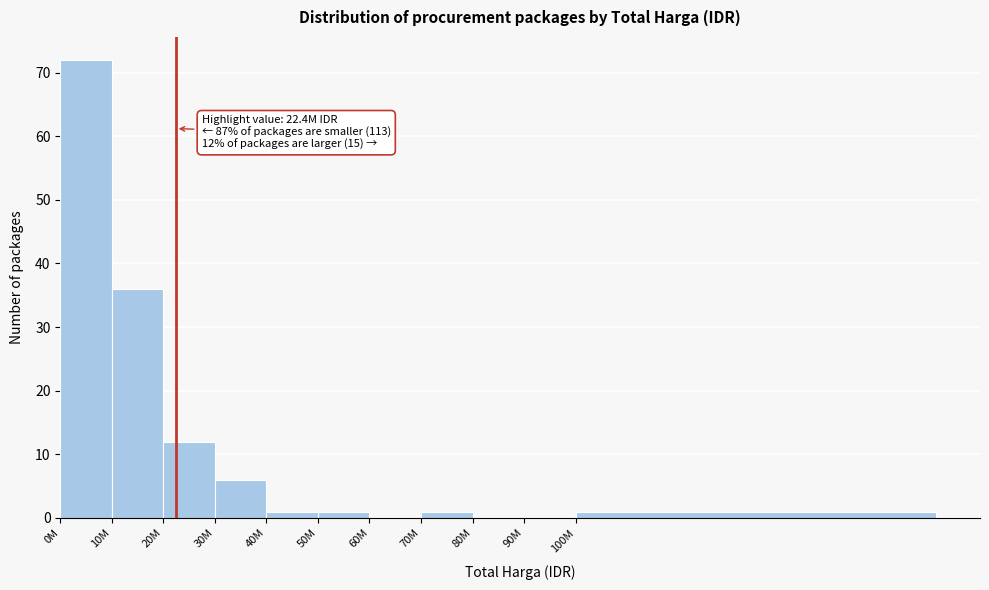

Reading right to left, transcribe all the data shown in this chart.

100M=1	90M=0	80M=0	70M=1	60M=0	50M=1	40M=1	30M=6	20M=12	10M=36	0M=72